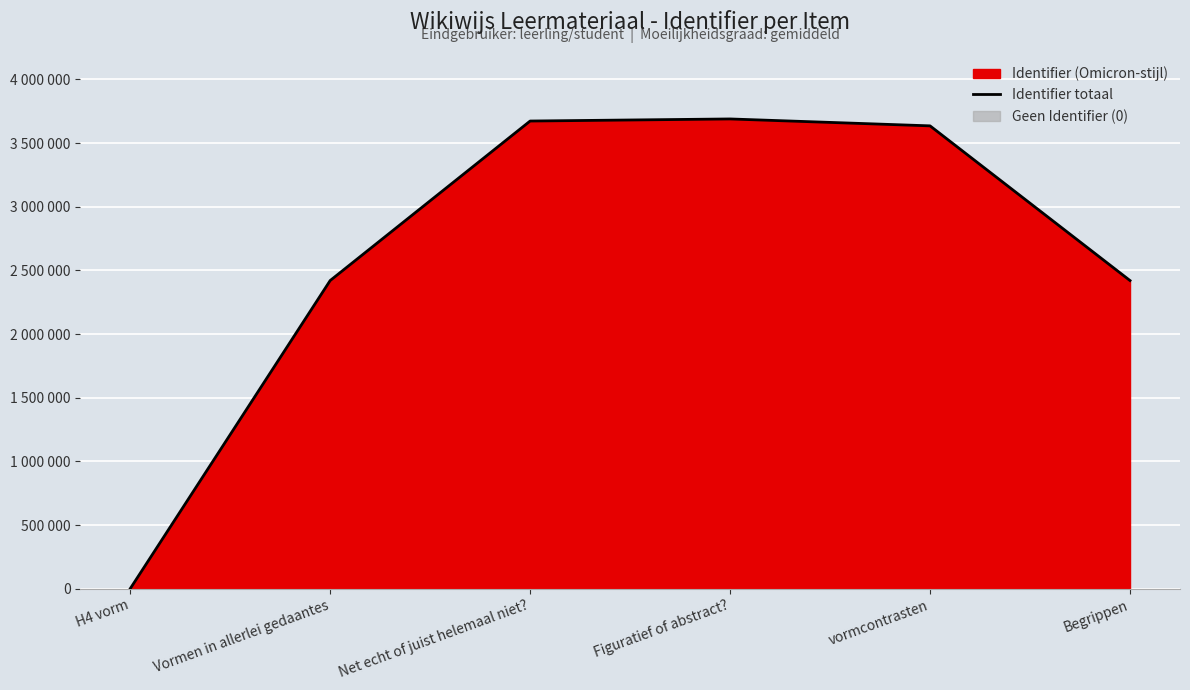

Does the chart display data point markers on the line(s)?

No